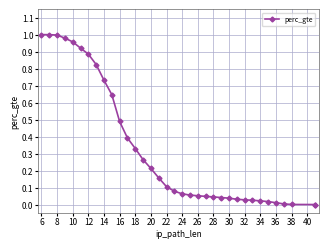

True or false: the data has more than 2 interior local peaks.

False